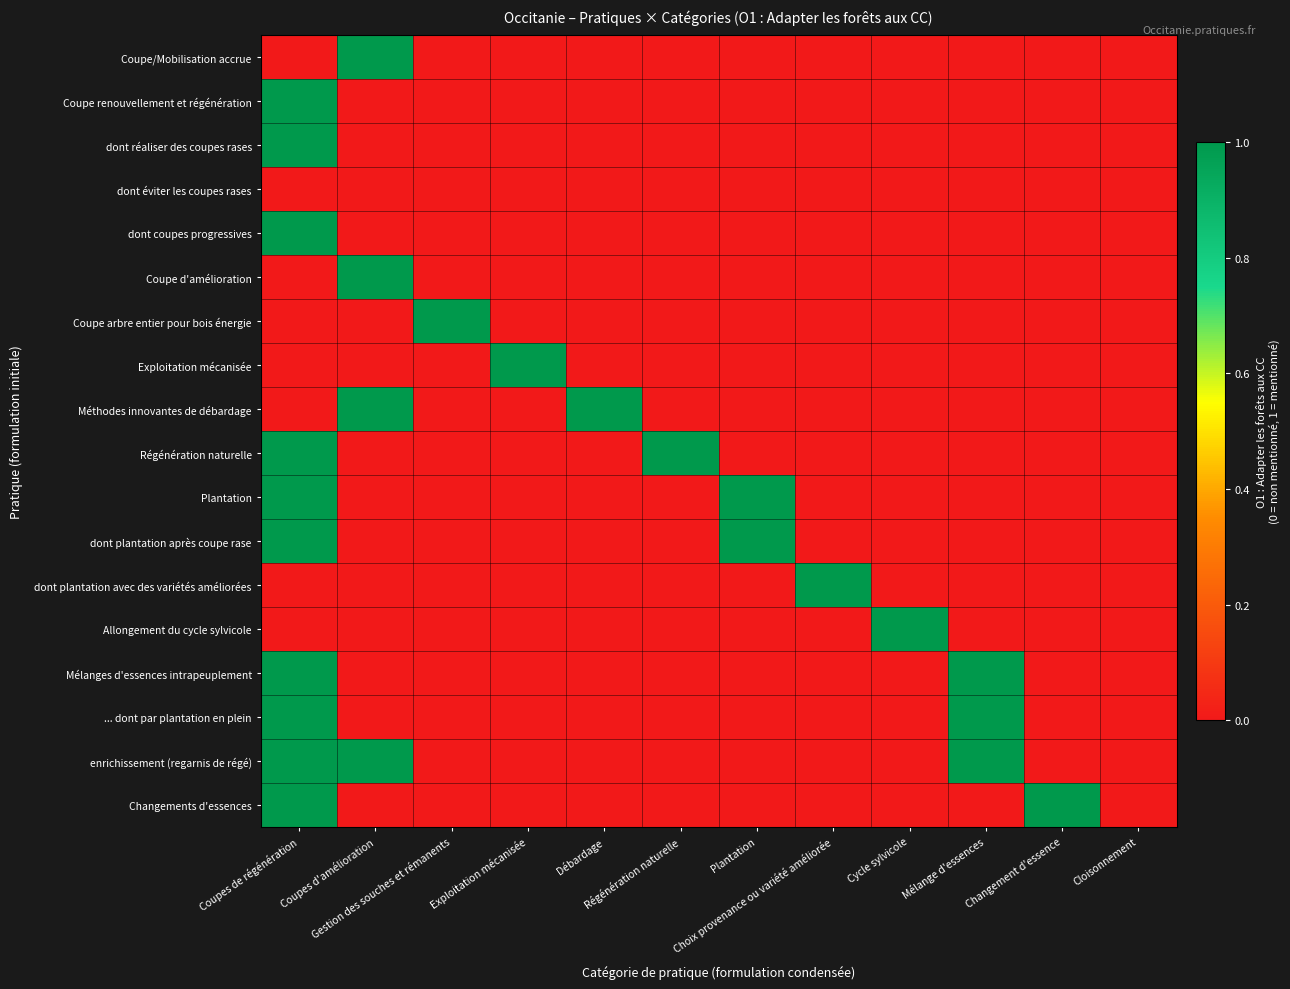

Reading left to right, list all the values displayed in this chart.

Coupe/Mobilisation accrue: Coupes de régénération=0	Coupes d'amélioration=1	Gestion des souches et rémanents=0	Exploitation mécanisée=0	Débardage=0	Régénération naturelle=0	Plantation=0	Choix provenance ou variété améliorée=0	Cycle sylvicole=0	Mélange d'essences=0	Changement d'essence=0	Cloisonnement=0
Coupe renouvellement et régénération: Coupes de régénération=1	Coupes d'amélioration=0	Gestion des souches et rémanents=0	Exploitation mécanisée=0	Débardage=0	Régénération naturelle=0	Plantation=0	Choix provenance ou variété améliorée=0	Cycle sylvicole=0	Mélange d'essences=0	Changement d'essence=0	Cloisonnement=0
dont réaliser des coupes rases: Coupes de régénération=1	Coupes d'amélioration=0	Gestion des souches et rémanents=0	Exploitation mécanisée=0	Débardage=0	Régénération naturelle=0	Plantation=0	Choix provenance ou variété améliorée=0	Cycle sylvicole=0	Mélange d'essences=0	Changement d'essence=0	Cloisonnement=0
dont éviter les coupes rases: Coupes de régénération=0	Coupes d'amélioration=0	Gestion des souches et rémanents=0	Exploitation mécanisée=0	Débardage=0	Régénération naturelle=0	Plantation=0	Choix provenance ou variété améliorée=0	Cycle sylvicole=0	Mélange d'essences=0	Changement d'essence=0	Cloisonnement=0
dont coupes progressives: Coupes de régénération=1	Coupes d'amélioration=0	Gestion des souches et rémanents=0	Exploitation mécanisée=0	Débardage=0	Régénération naturelle=0	Plantation=0	Choix provenance ou variété améliorée=0	Cycle sylvicole=0	Mélange d'essences=0	Changement d'essence=0	Cloisonnement=0
Coupe d'amélioration: Coupes de régénération=0	Coupes d'amélioration=1	Gestion des souches et rémanents=0	Exploitation mécanisée=0	Débardage=0	Régénération naturelle=0	Plantation=0	Choix provenance ou variété améliorée=0	Cycle sylvicole=0	Mélange d'essences=0	Changement d'essence=0	Cloisonnement=0
Coupe arbre entier pour bois énergie: Coupes de régénération=0	Coupes d'amélioration=0	Gestion des souches et rémanents=1	Exploitation mécanisée=0	Débardage=0	Régénération naturelle=0	Plantation=0	Choix provenance ou variété améliorée=0	Cycle sylvicole=0	Mélange d'essences=0	Changement d'essence=0	Cloisonnement=0
Exploitation mécanisée: Coupes de régénération=0	Coupes d'amélioration=0	Gestion des souches et rémanents=0	Exploitation mécanisée=1	Débardage=0	Régénération naturelle=0	Plantation=0	Choix provenance ou variété améliorée=0	Cycle sylvicole=0	Mélange d'essences=0	Changement d'essence=0	Cloisonnement=0
Méthodes innovantes de débardage: Coupes de régénération=0	Coupes d'amélioration=1	Gestion des souches et rémanents=0	Exploitation mécanisée=0	Débardage=1	Régénération naturelle=0	Plantation=0	Choix provenance ou variété améliorée=0	Cycle sylvicole=0	Mélange d'essences=0	Changement d'essence=0	Cloisonnement=0
Régénération naturelle: Coupes de régénération=1	Coupes d'amélioration=0	Gestion des souches et rémanents=0	Exploitation mécanisée=0	Débardage=0	Régénération naturelle=1	Plantation=0	Choix provenance ou variété améliorée=0	Cycle sylvicole=0	Mélange d'essences=0	Changement d'essence=0	Cloisonnement=0
Plantation: Coupes de régénération=1	Coupes d'amélioration=0	Gestion des souches et rémanents=0	Exploitation mécanisée=0	Débardage=0	Régénération naturelle=0	Plantation=1	Choix provenance ou variété améliorée=0	Cycle sylvicole=0	Mélange d'essences=0	Changement d'essence=0	Cloisonnement=0
dont plantation après coupe rase: Coupes de régénération=1	Coupes d'amélioration=0	Gestion des souches et rémanents=0	Exploitation mécanisée=0	Débardage=0	Régénération naturelle=0	Plantation=1	Choix provenance ou variété améliorée=0	Cycle sylvicole=0	Mélange d'essences=0	Changement d'essence=0	Cloisonnement=0
dont plantation avec des variétés améliorées: Coupes de régénération=0	Coupes d'amélioration=0	Gestion des souches et rémanents=0	Exploitation mécanisée=0	Débardage=0	Régénération naturelle=0	Plantation=0	Choix provenance ou variété améliorée=1	Cycle sylvicole=0	Mélange d'essences=0	Changement d'essence=0	Cloisonnement=0
Allongement du cycle sylvicole: Coupes de régénération=0	Coupes d'amélioration=0	Gestion des souches et rémanents=0	Exploitation mécanisée=0	Débardage=0	Régénération naturelle=0	Plantation=0	Choix provenance ou variété améliorée=0	Cycle sylvicole=1	Mélange d'essences=0	Changement d'essence=0	Cloisonnement=0
Mélanges d'essences intrapeuplement: Coupes de régénération=1	Coupes d'amélioration=0	Gestion des souches et rémanents=0	Exploitation mécanisée=0	Débardage=0	Régénération naturelle=0	Plantation=0	Choix provenance ou variété améliorée=0	Cycle sylvicole=0	Mélange d'essences=1	Changement d'essence=0	Cloisonnement=0
... dont par plantation en plein: Coupes de régénération=1	Coupes d'amélioration=0	Gestion des souches et rémanents=0	Exploitation mécanisée=0	Débardage=0	Régénération naturelle=0	Plantation=0	Choix provenance ou variété améliorée=0	Cycle sylvicole=0	Mélange d'essences=1	Changement d'essence=0	Cloisonnement=0
enrichissement (regarnis de régé): Coupes de régénération=1	Coupes d'amélioration=1	Gestion des souches et rémanents=0	Exploitation mécanisée=0	Débardage=0	Régénération naturelle=0	Plantation=0	Choix provenance ou variété améliorée=0	Cycle sylvicole=0	Mélange d'essences=1	Changement d'essence=0	Cloisonnement=0
Changements d'essences: Coupes de régénération=1	Coupes d'amélioration=0	Gestion des souches et rémanents=0	Exploitation mécanisée=0	Débardage=0	Régénération naturelle=0	Plantation=0	Choix provenance ou variété améliorée=0	Cycle sylvicole=0	Mélange d'essences=0	Changement d'essence=1	Cloisonnement=0